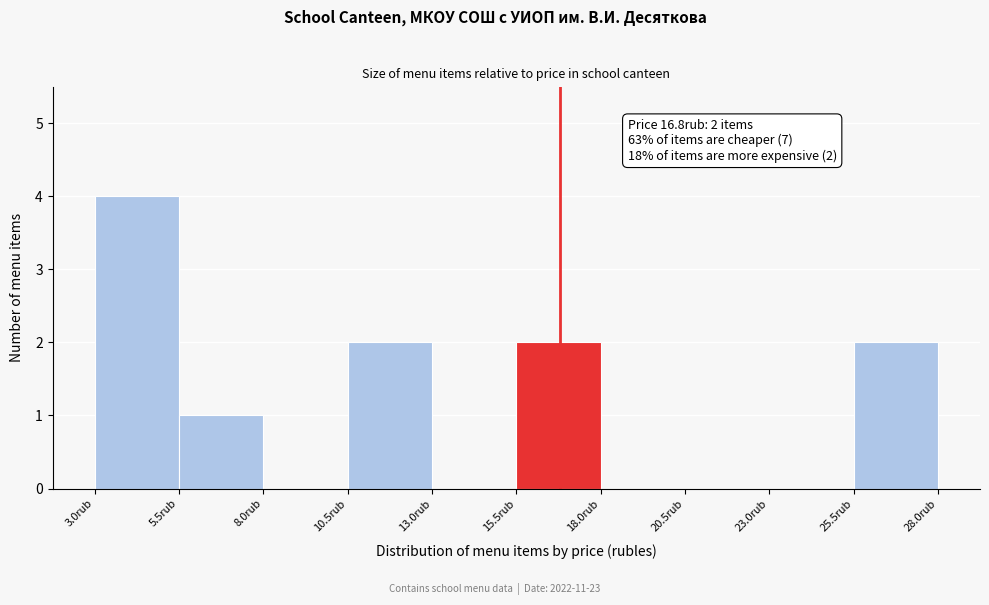

Over which range of the x-axis is the bar tallest?

3.0 to 5.5